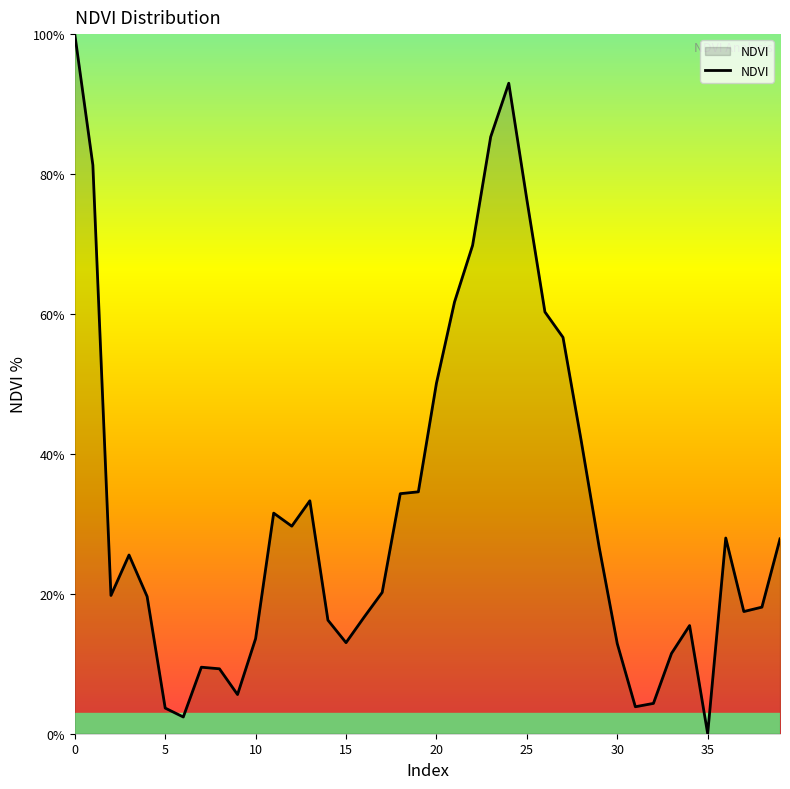

What is the maximum value shown in the chart?

100.0